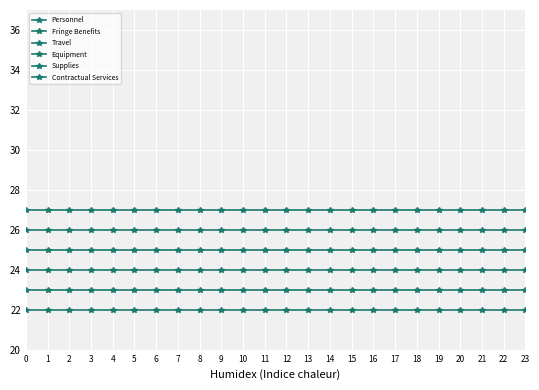

How many distinct data groups are displayed?

6